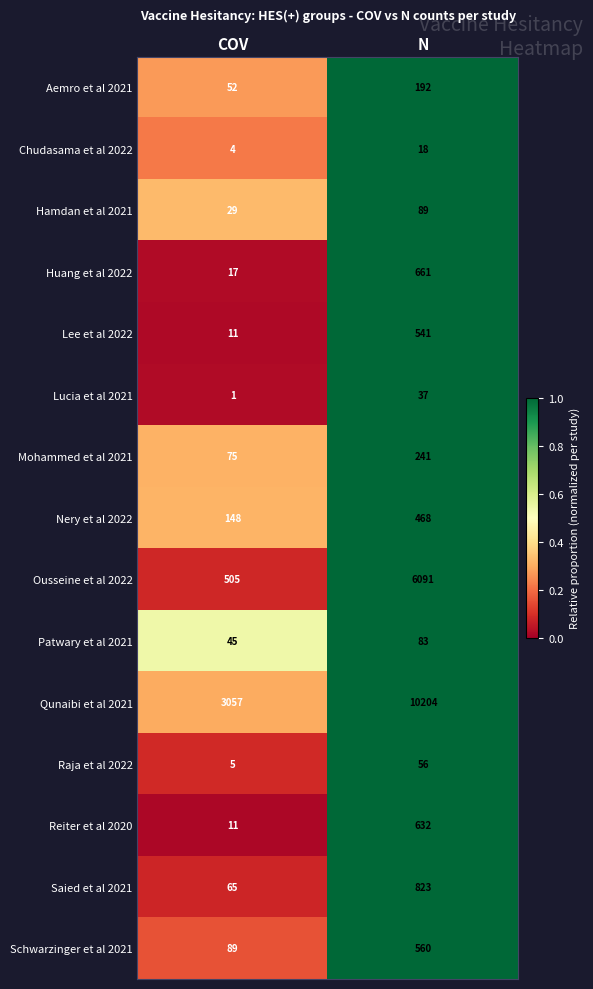

How many distinct data groups are displayed?

15